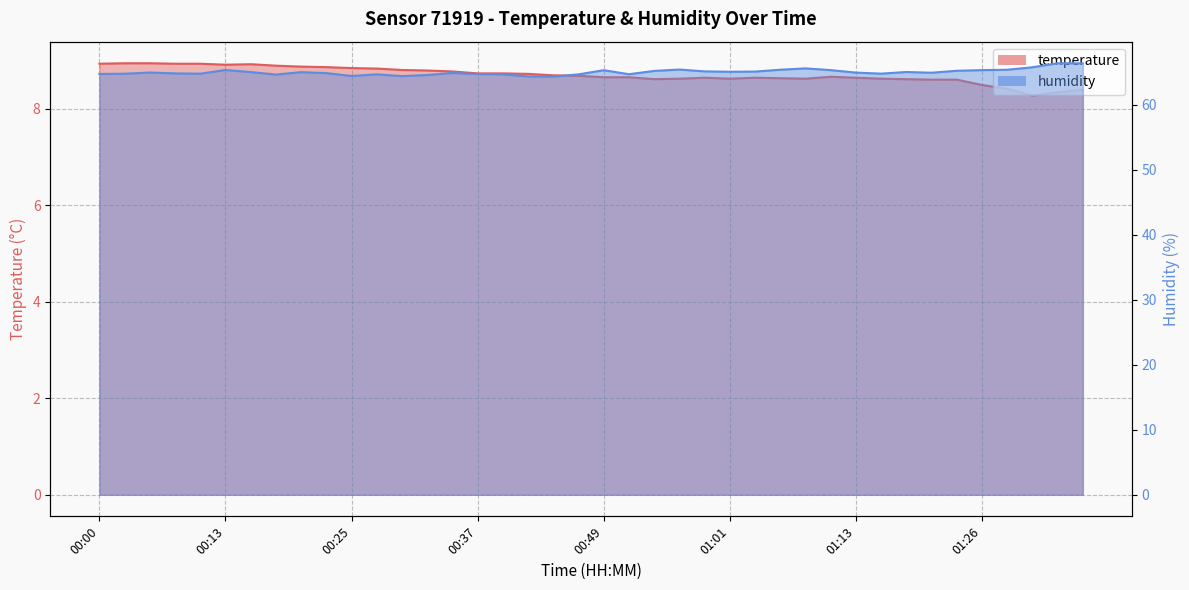

Is the value of humidity at 00:52 greater than the value of temperature at 01:35?

Yes